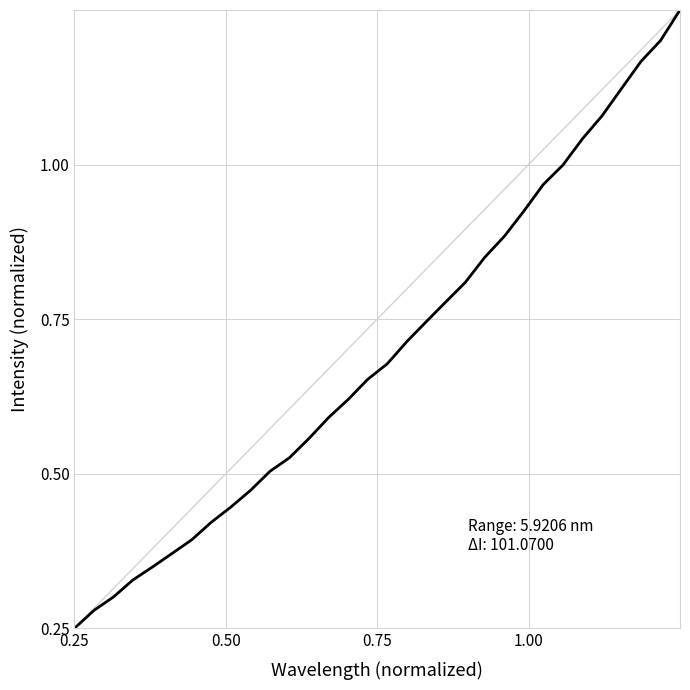

Does the chart have visible grid lines?

Yes